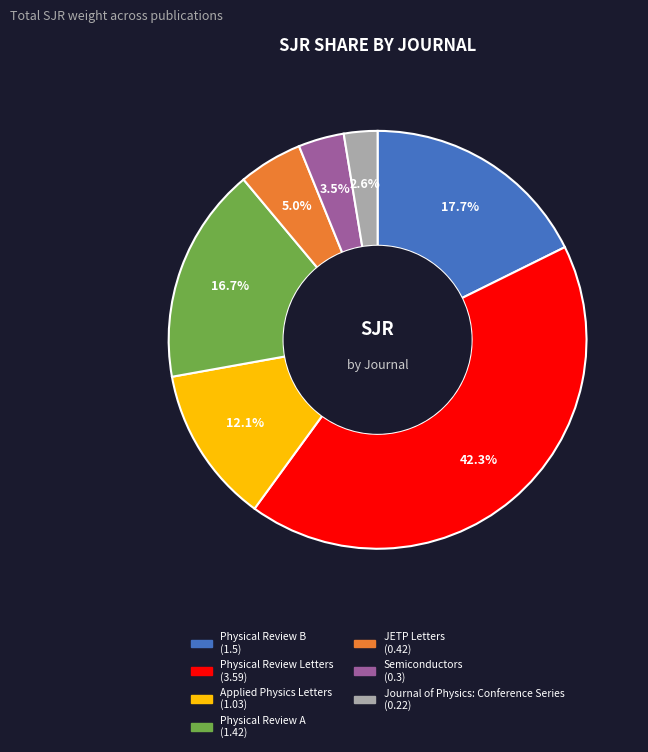

Is it true that Physical Review A is 9% of the pie?

False